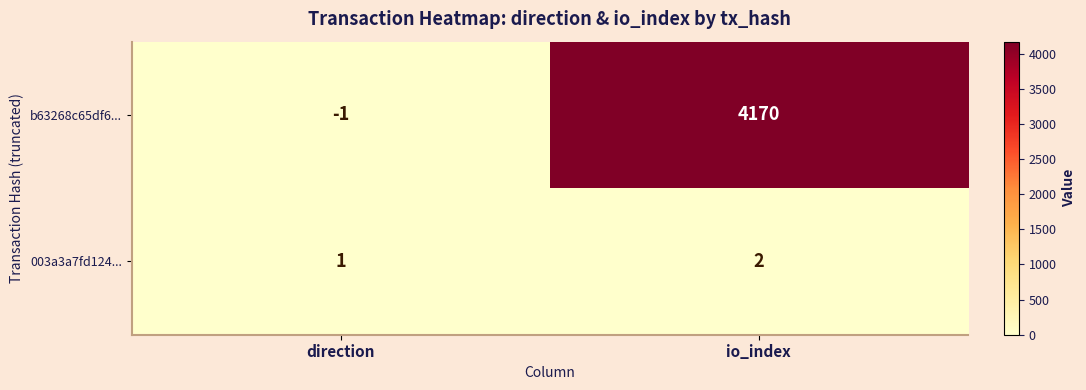

How many negative values does the b63268c65df6... series have?

1